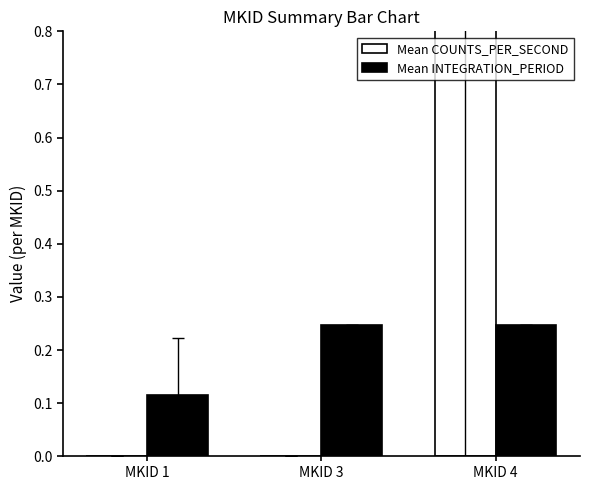

Between MKID 3 and MKID 4, which is larger?

MKID 4